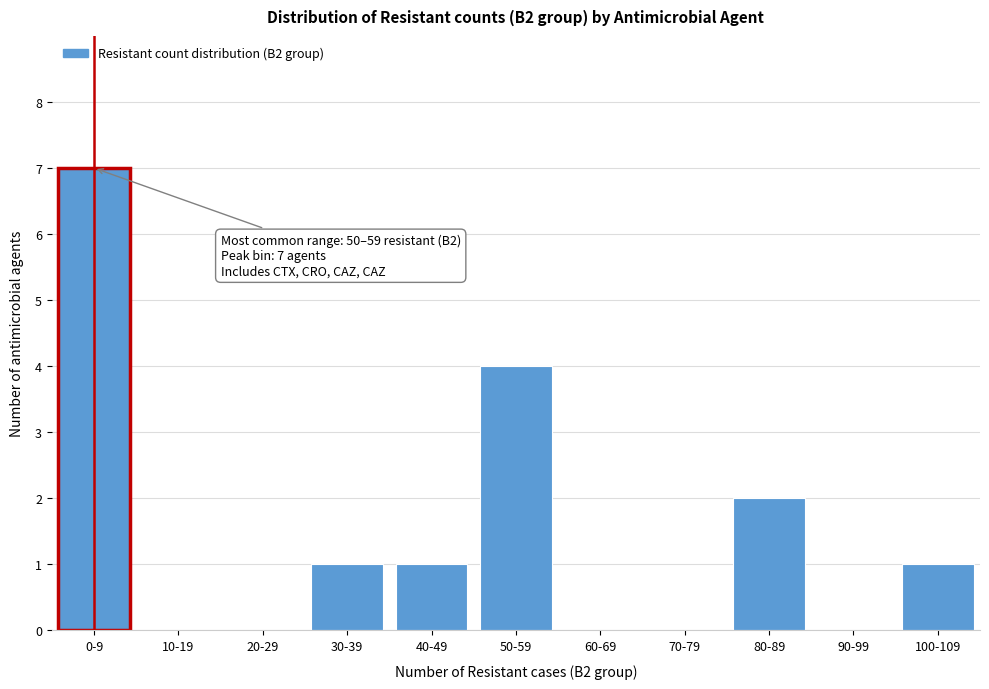

Reading left to right, transcribe all the data shown in this chart.

0-9=7	10-19=0	20-29=0	30-39=1	40-49=1	50-59=4	60-69=0	70-79=0	80-89=2	90-99=0	100-109=1